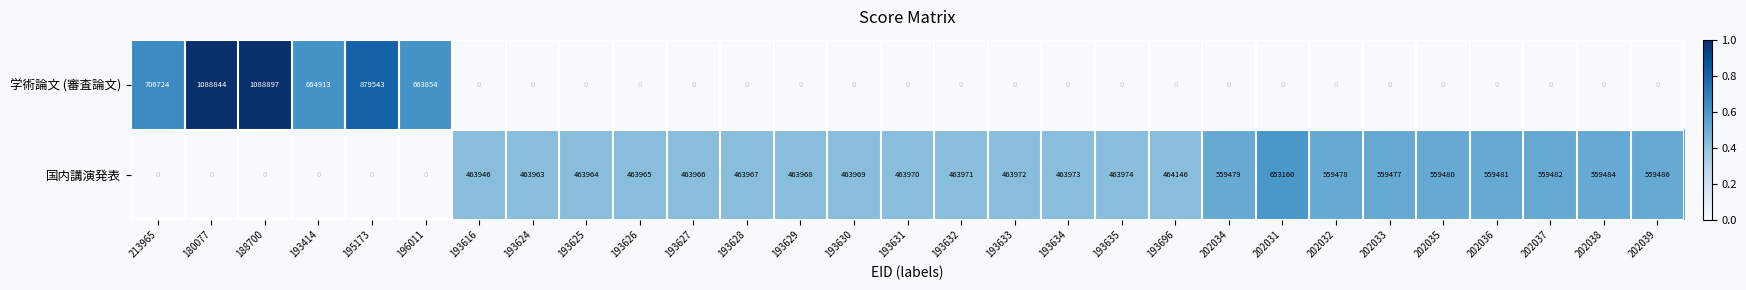

How many data points in 国内講演発表 are less than 463970?

14